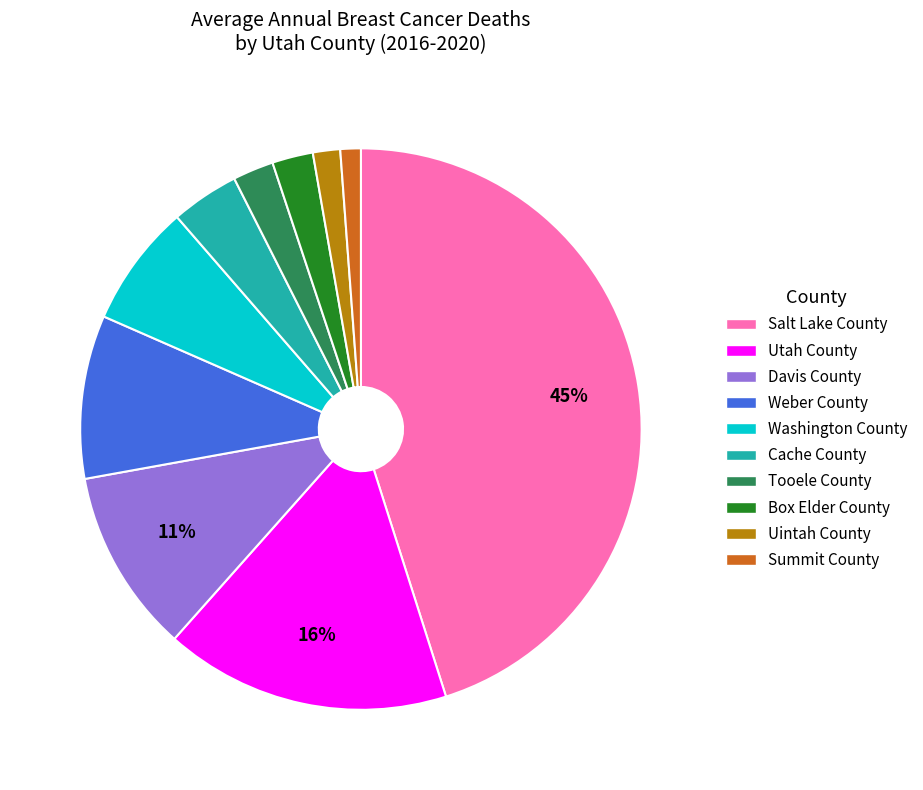

Count the number of slices in the pie.

10